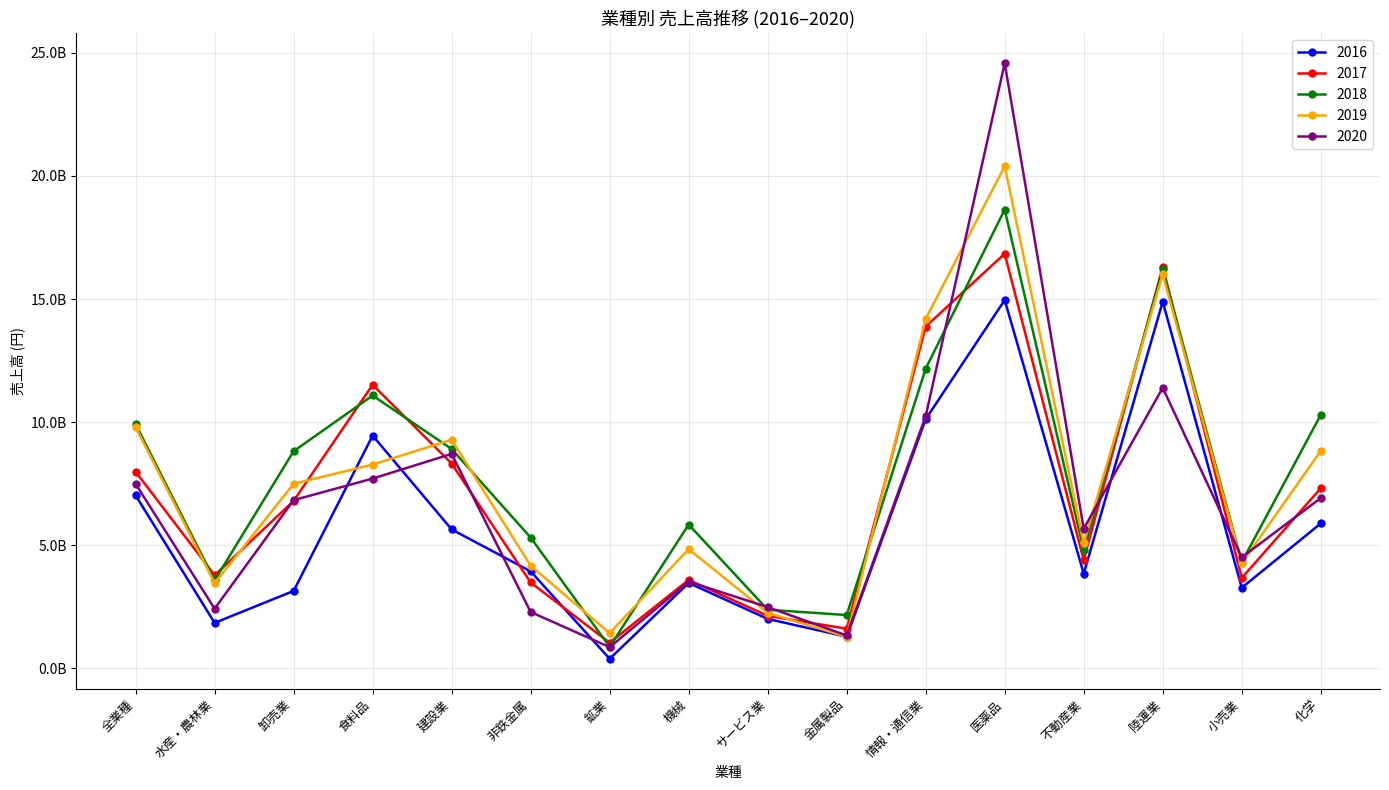

At which label does 2019 first exceed 7496750517?

全業種